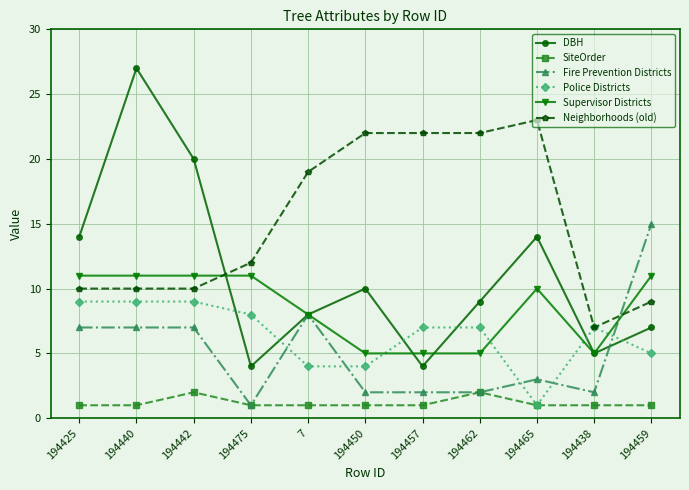

Does the chart display data point markers on the line(s)?

Yes